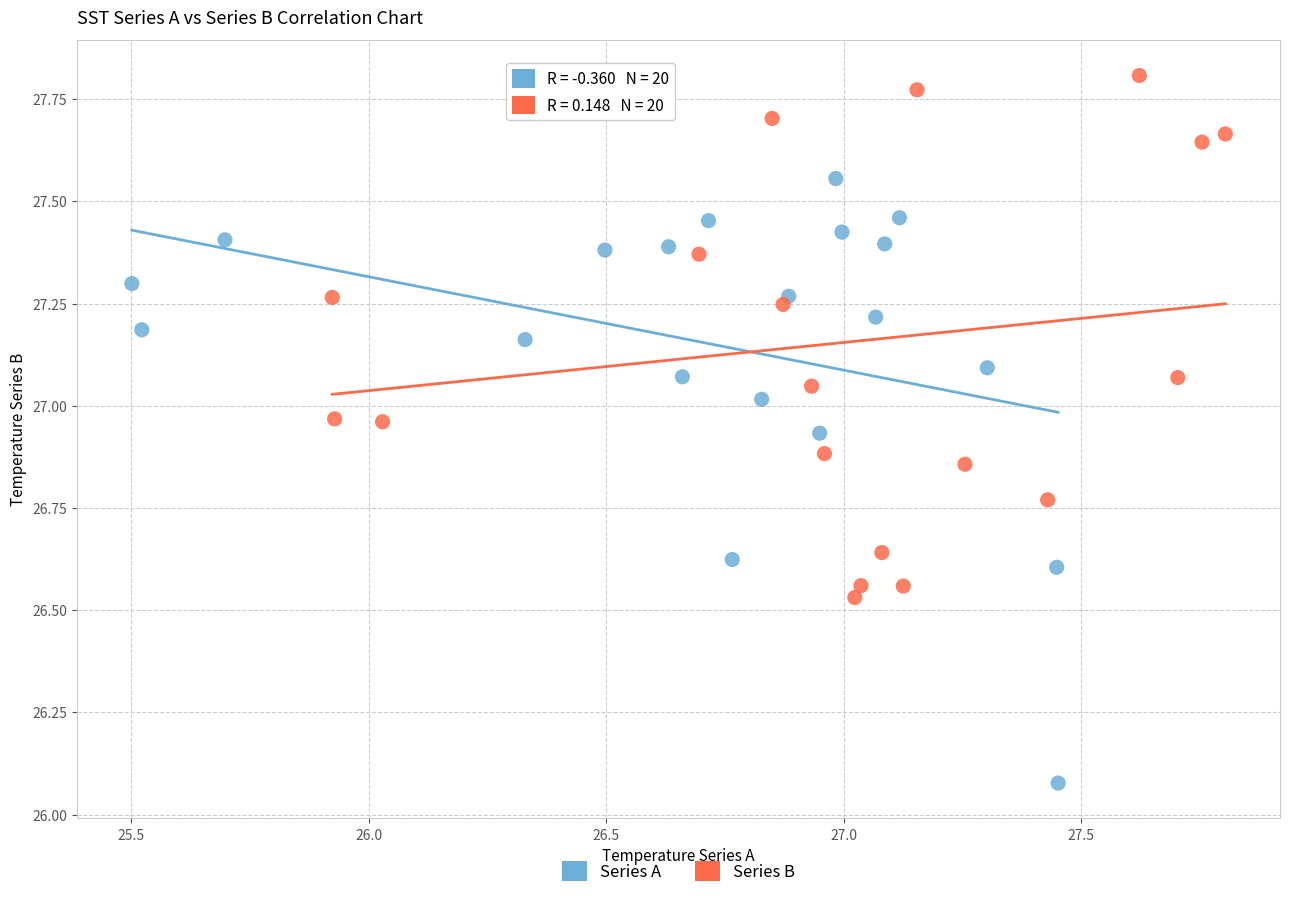

Which series contains the highest Y value?

Series B